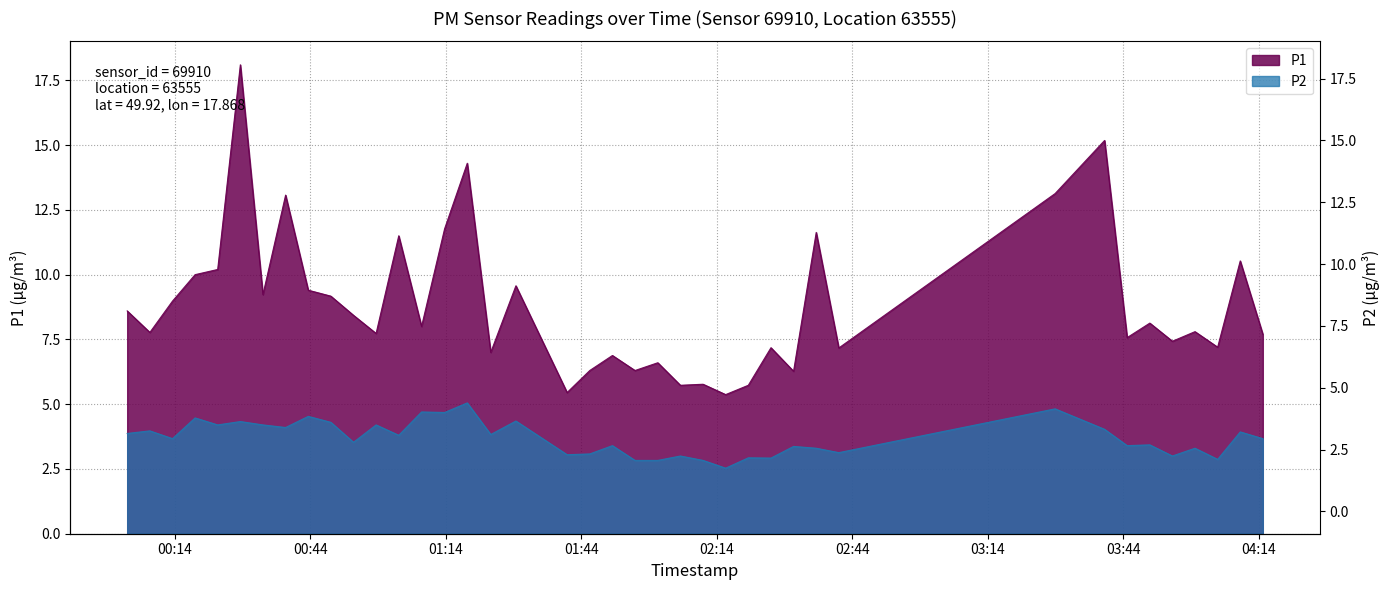

What are all the series names shown in the legend?

P1, P2